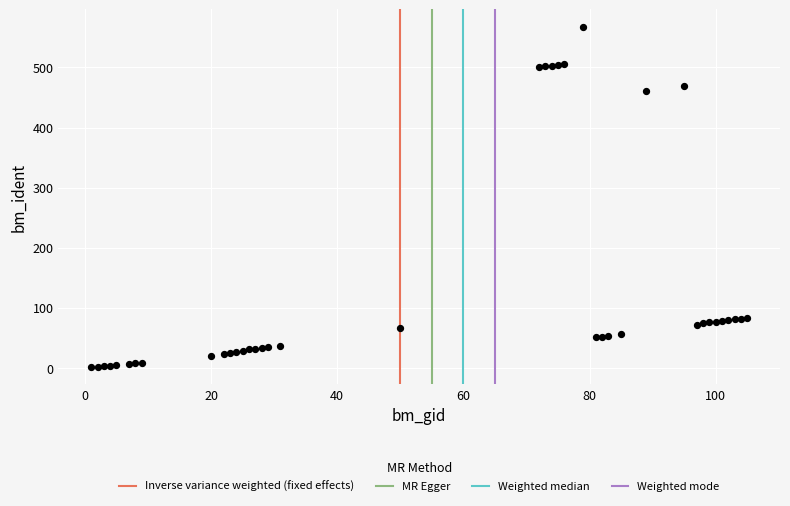

What Y value in the scatter plot is closest to 284?

461